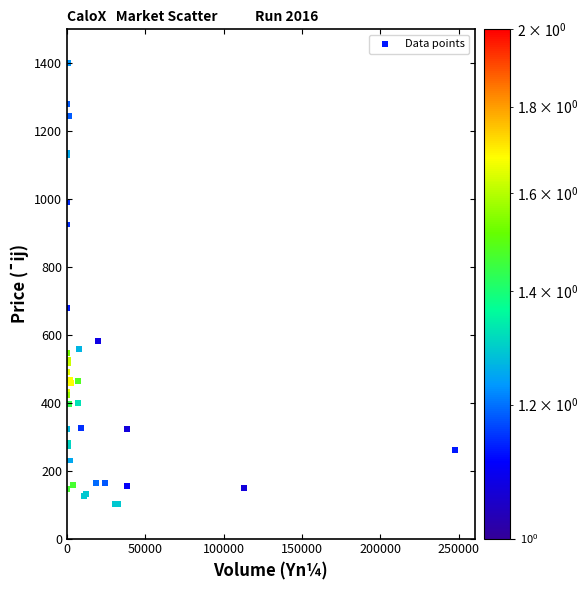

What Y value in the scatter plot is closest to 750?

680